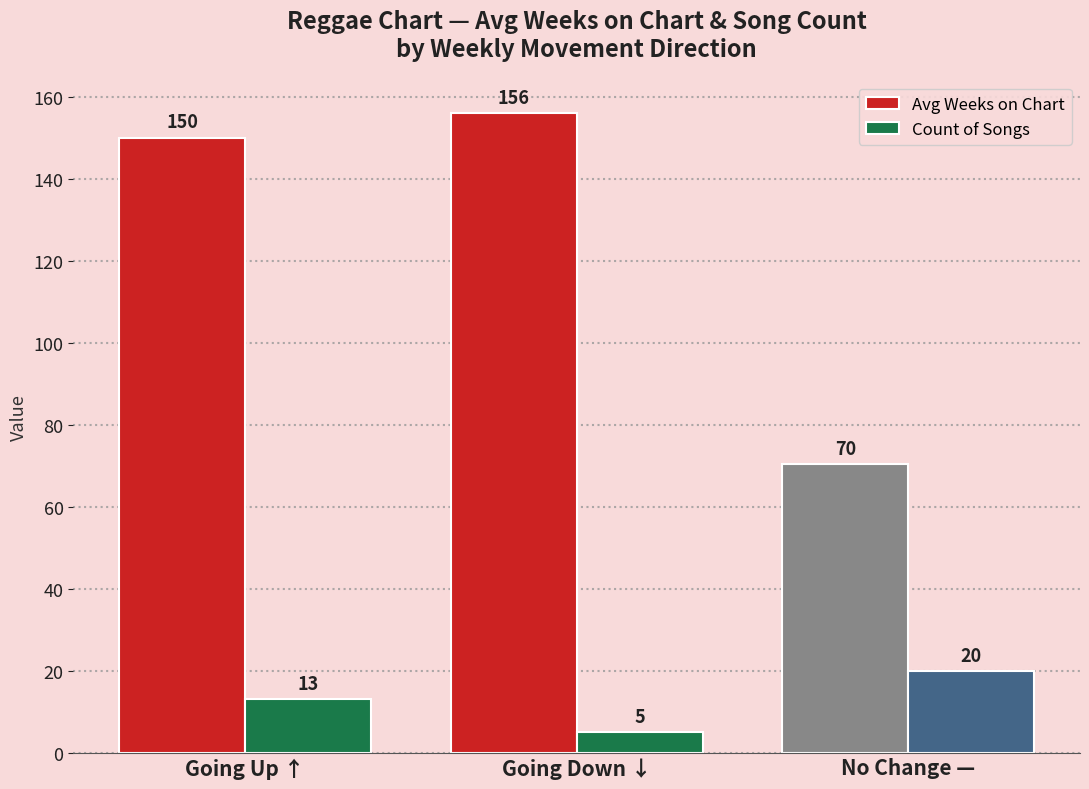

At how many categories does at least one series exceed 52?

3